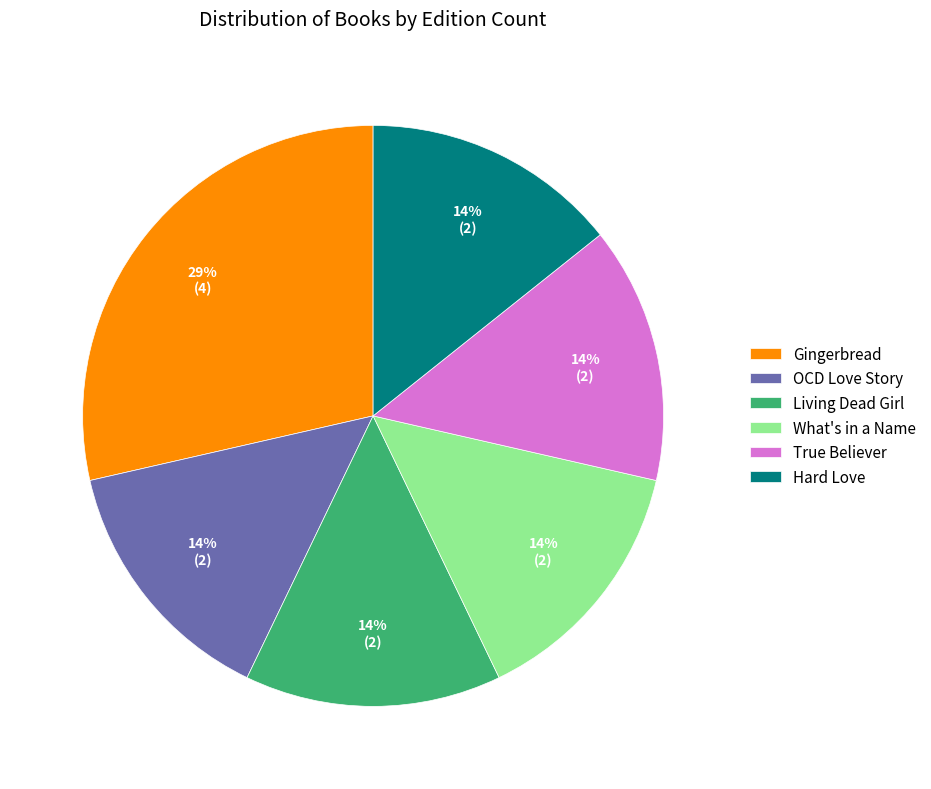

Is the sum of Hard Love and OCD Love Story greater than half?

No